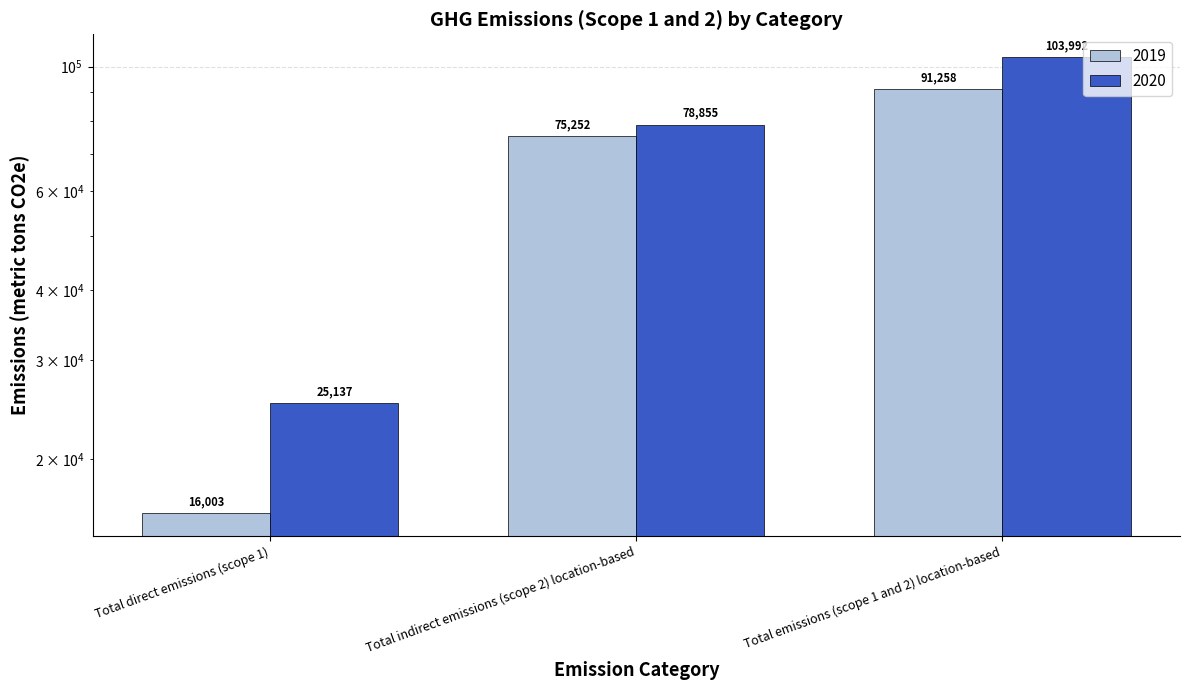

How many data points does each series have?

3